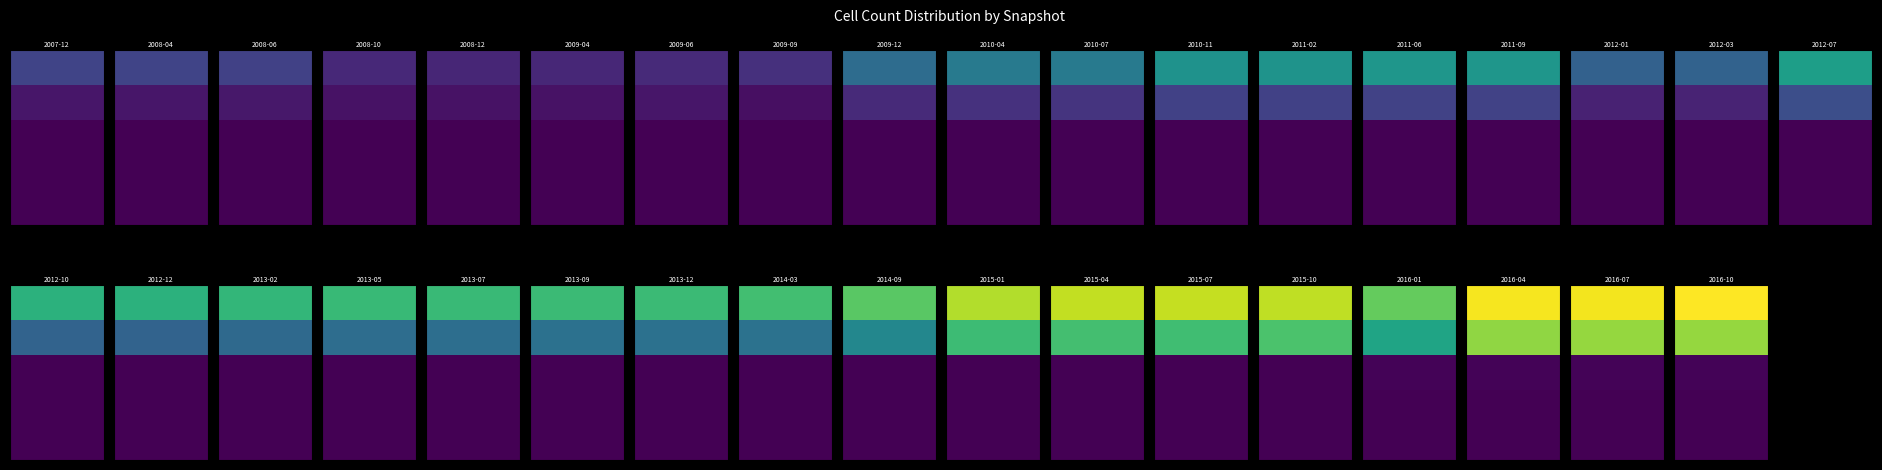

Reading left to right, extract all data points from this chart.

one_cell: one_cell=320	under_twenty_cells=321	under_hundred_cells=304	under_thousand_cells=181	over_thousand_cells=167	5=172	6=184	7=215	8=556	9=637	10=642	11=799	12=804	13=824	14=825	15=488	16=495	17=876	18=1007	19=1006	20=1040	21=1057	22=1060	23=1069	24=1069	25=1090	26=1168	27=1388	28=1425	29=1431	30=1414	31=1198	32=1547	33=1542	34=1567
under_twenty_cells: one_cell=97	under_twenty_cells=97	under_hundred_cells=99	under_thousand_cells=76	over_thousand_cells=74	5=74	6=92	7=62	8=185	9=226	10=237	11=300	12=301	13=308	14=308	15=151	16=159	17=376	18=497	19=497	20=537	21=563	22=568	23=587	24=587	25=588	26=728	27=1072	28=1096	29=1085	30=1125	31=918	32=1309	33=1318	34=1319
under_hundred_cells: one_cell=0	under_twenty_cells=0	under_hundred_cells=0	under_thousand_cells=0	over_thousand_cells=0	5=0	6=0	7=0	8=0	9=0	10=0	11=0	12=0	13=0	14=0	15=0	16=0	17=0	18=0	19=0	20=0	21=0	22=0	23=0	24=0	25=0	26=4	27=4	28=4	29=4	30=4	31=14	32=16	33=16	34=17
under_thousand_cells: one_cell=0	under_twenty_cells=0	under_hundred_cells=0	under_thousand_cells=0	over_thousand_cells=0	5=0	6=0	7=0	8=0	9=0	10=0	11=0	12=0	13=0	14=0	15=0	16=0	17=0	18=0	19=0	20=0	21=0	22=0	23=0	24=0	25=0	26=0	27=0	28=0	29=0	30=0	31=0	32=0	33=0	34=1
over_thousand_cells: one_cell=0	under_twenty_cells=0	under_hundred_cells=0	under_thousand_cells=0	over_thousand_cells=0	5=0	6=0	7=0	8=0	9=0	10=0	11=0	12=0	13=0	14=0	15=0	16=0	17=0	18=0	19=0	20=0	21=0	22=0	23=0	24=0	25=0	26=0	27=0	28=0	29=0	30=0	31=0	32=0	33=0	34=0